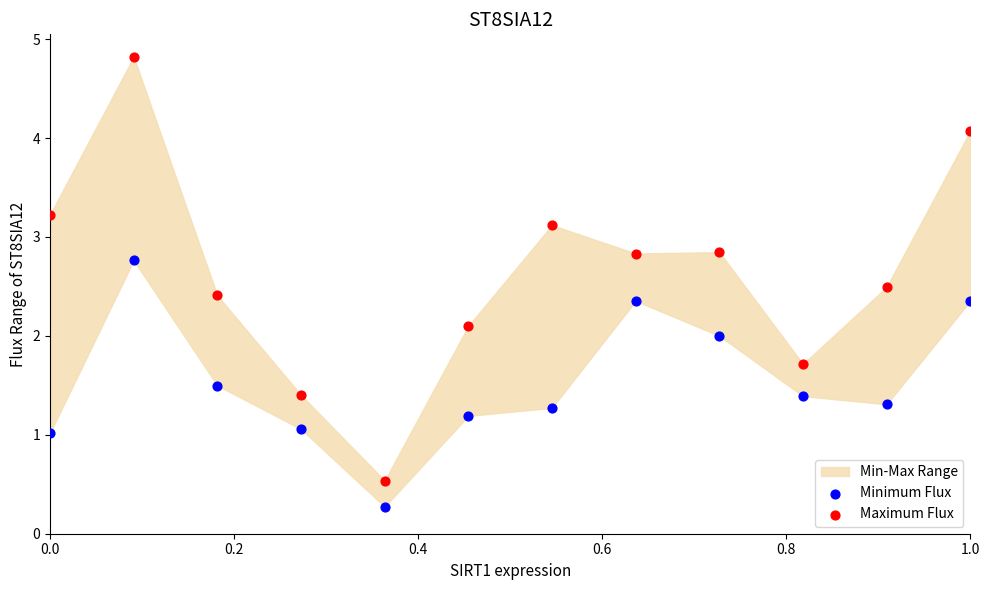

Which series reaches the minimum Y coordinate?

Minimum Flux